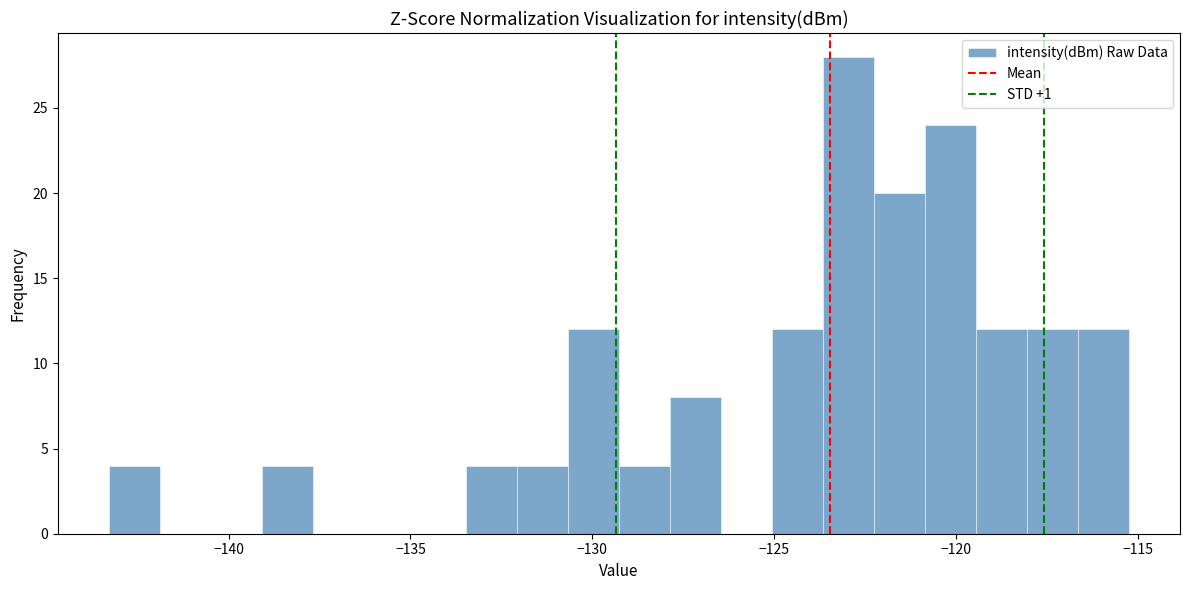

Read against the x-axis, roughly where is the centre of the tallest bar?

-123.0